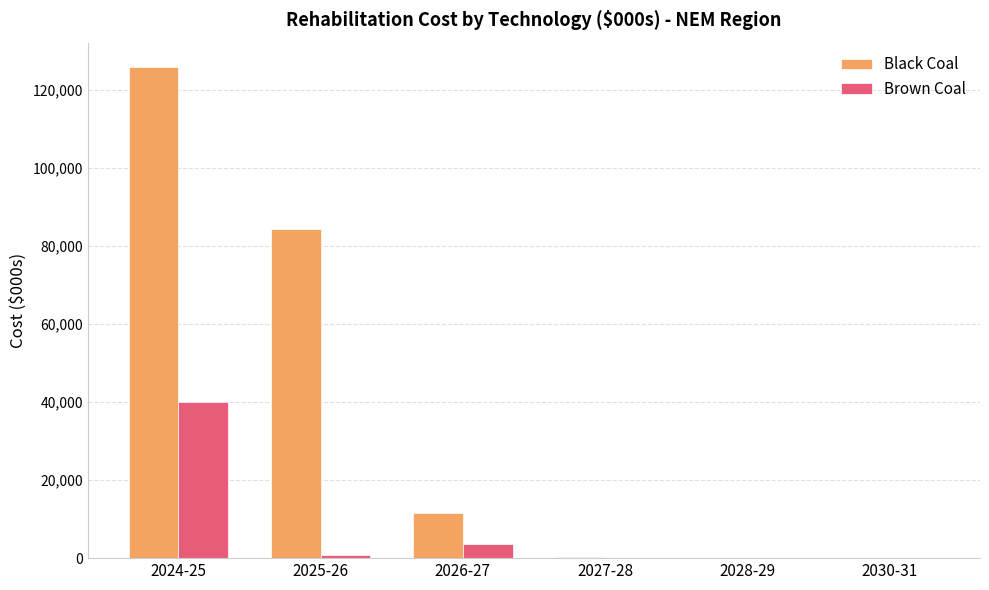

How many groups of bars are there?

6